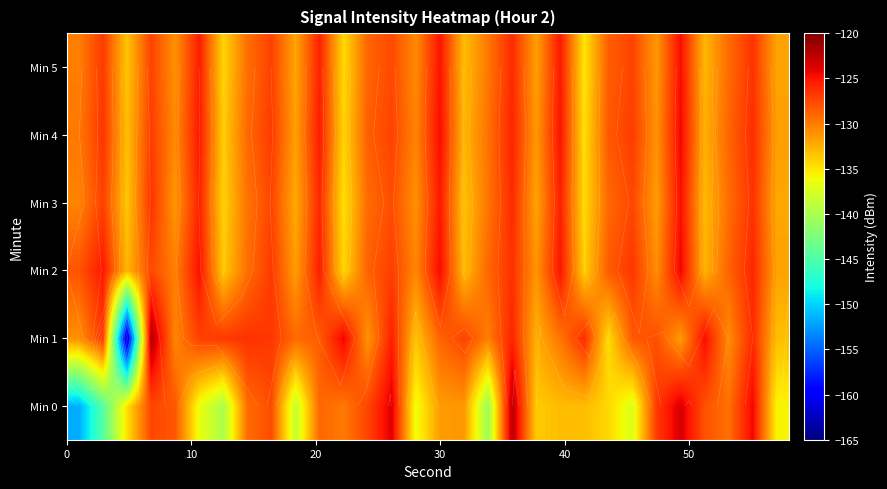

What is the smallest value displayed?

-162.7